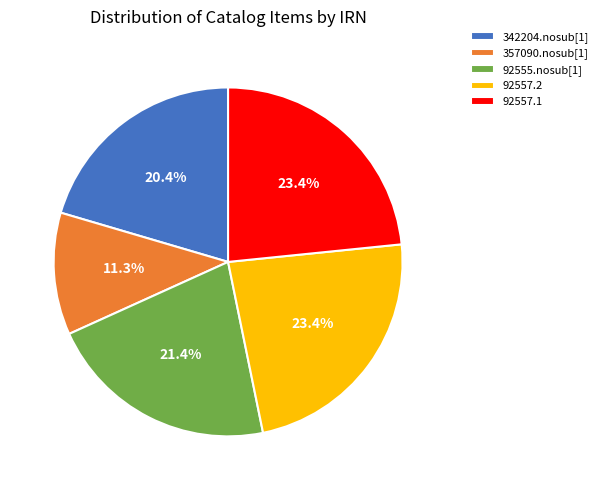

What is the ratio of the value at 92557.2 to the value at 357090.nosub[1]?

2.1